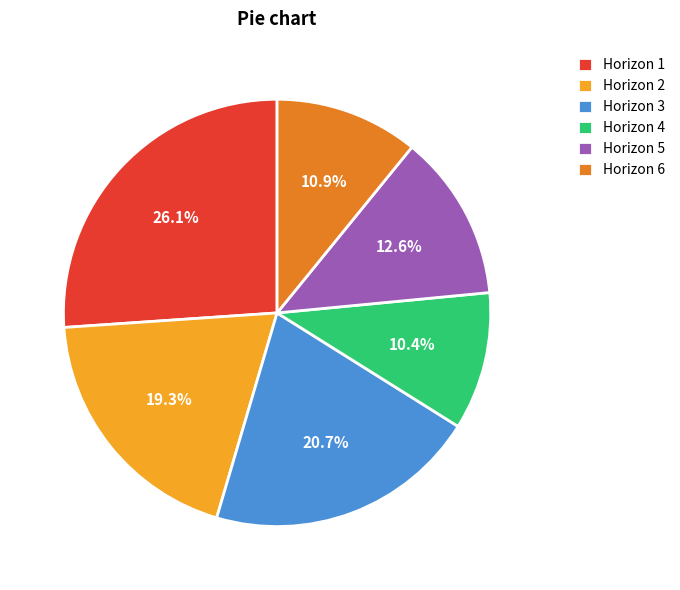

Is the sum of Horizon 1 and Horizon 2 greater than half?

No